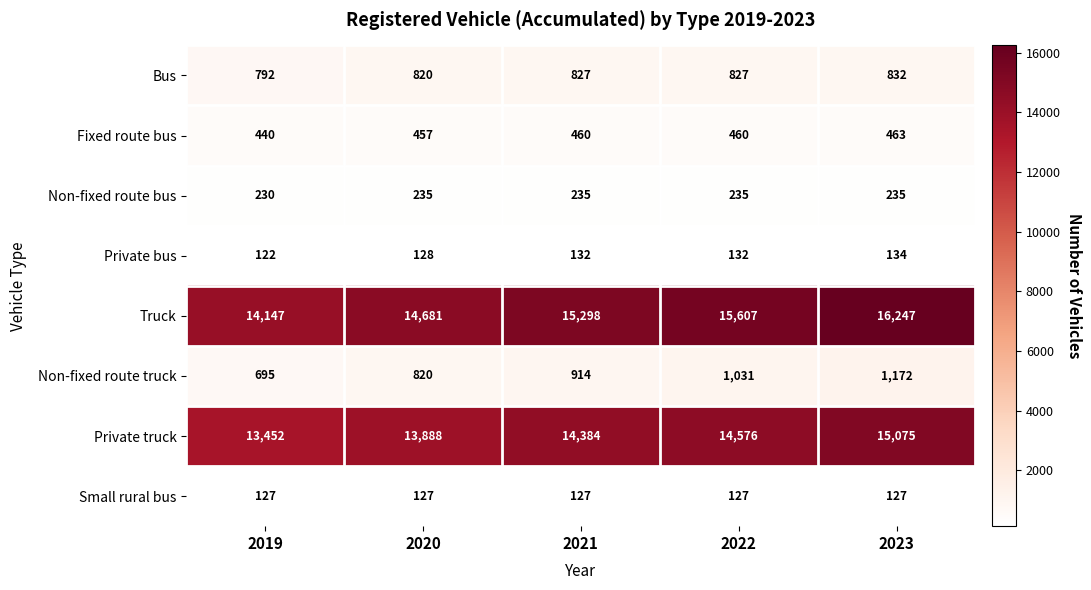

Which category has the highest value across all series?

2023